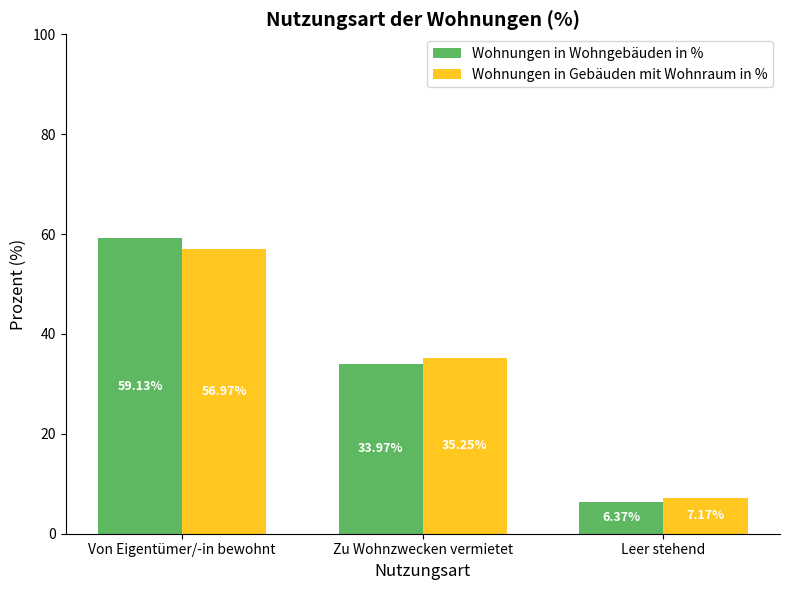

List the series in order of their overall mean, highest first.

Wohnungen in Wohngebäuden in %, Wohnungen in Gebäuden mit Wohnraum in %